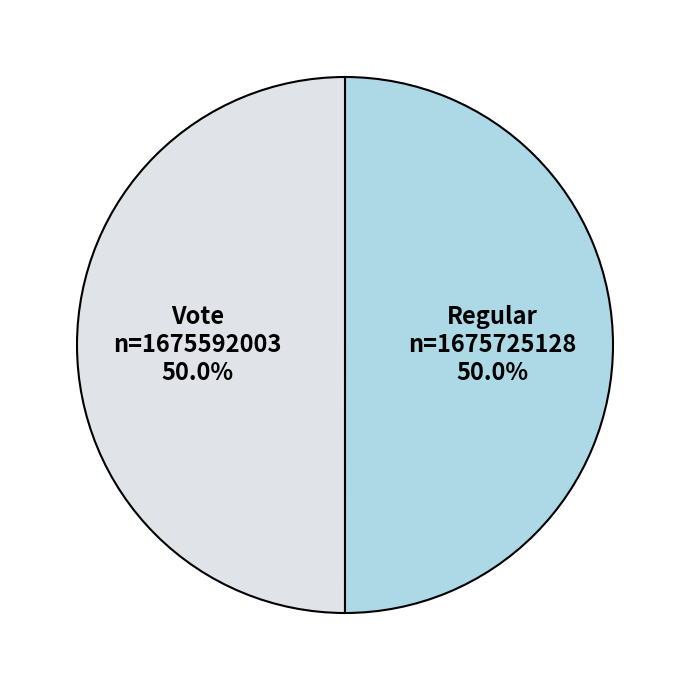

Combined, what portion of the pie is Regular and Vote?

100.0%